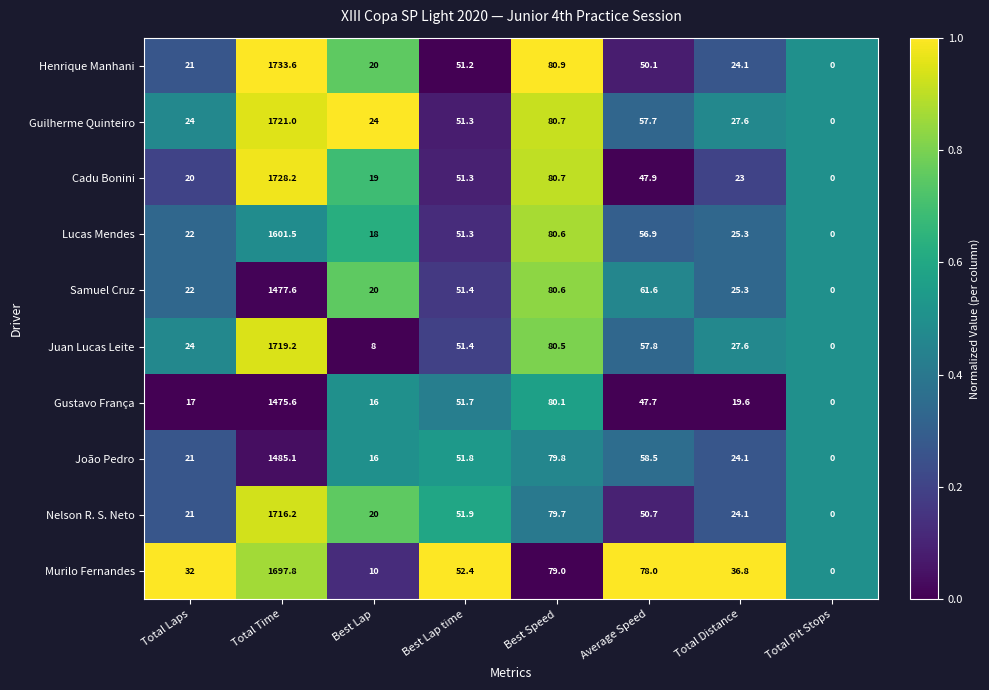

Is it true that Guilherme Quinteiro equals 26.8 at Average Speed?

False